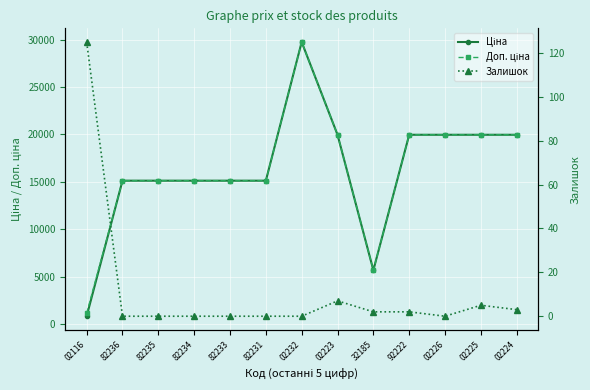

Reading left to right, what are all the values shown in this chart?

Ціна: 818.5	15120.0	15120.0	15120.0	15120.0	15120.0	29747.2	19964.2	5673.8	19964.2	19964.2	19964.2	19964.2
Доп. ціна: 1109.2	15120.0	15120.0	15120.0	15120.0	15120.0	29747.2	19964.2	5673.8	19964.2	19964.2	19964.2	19964.2
Залишок: 125.0	0.0	0.0	0.0	0.0	0.0	0.0	7.0	2.0	2.0	0.0	5.0	3.0